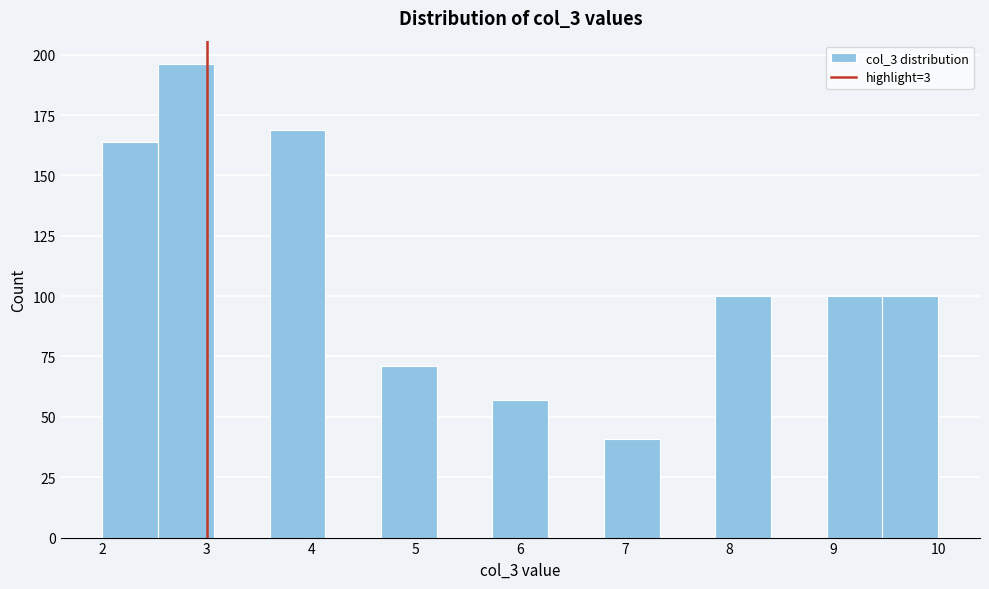

Reading left to right, transcribe this chart: for each bar, give the range it covers on the x-axis and its height. Neither the bar edges nor the heights are printed on the chart, so give them approximately, as read against the axes.

2.0 to 2.5: 165
2.5 to 3.1: 195
3.1 to 3.6: 0
3.6 to 4.1: 170
4.1 to 4.7: 0
4.7 to 5.2: 70
5.2 to 5.7: 0
5.7 to 6.3: 55
6.3 to 6.8: 0
6.8 to 7.3: 40
7.3 to 7.9: 0
7.9 to 8.4: 100
8.4 to 8.9: 0
8.9 to 9.5: 100
9.5 to 10.0: 100